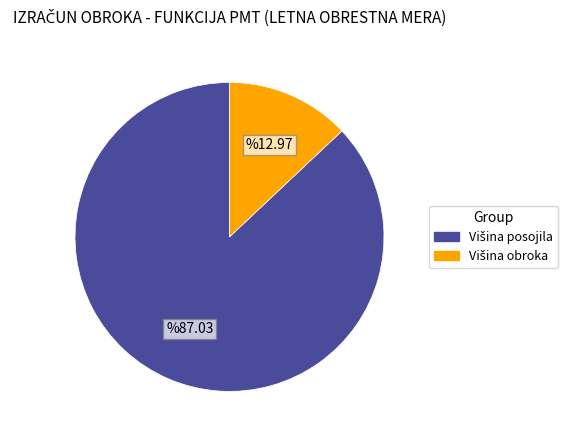

The Višina posojila slice represents 87% of the pie. True or false?

True